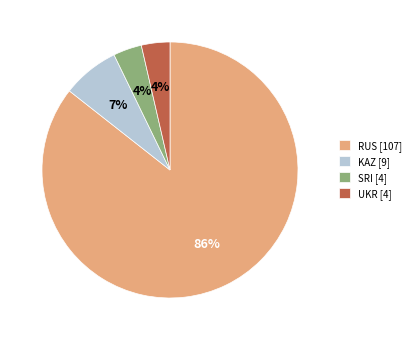

The SRI [4] slice represents 4% of the pie. True or false?

True